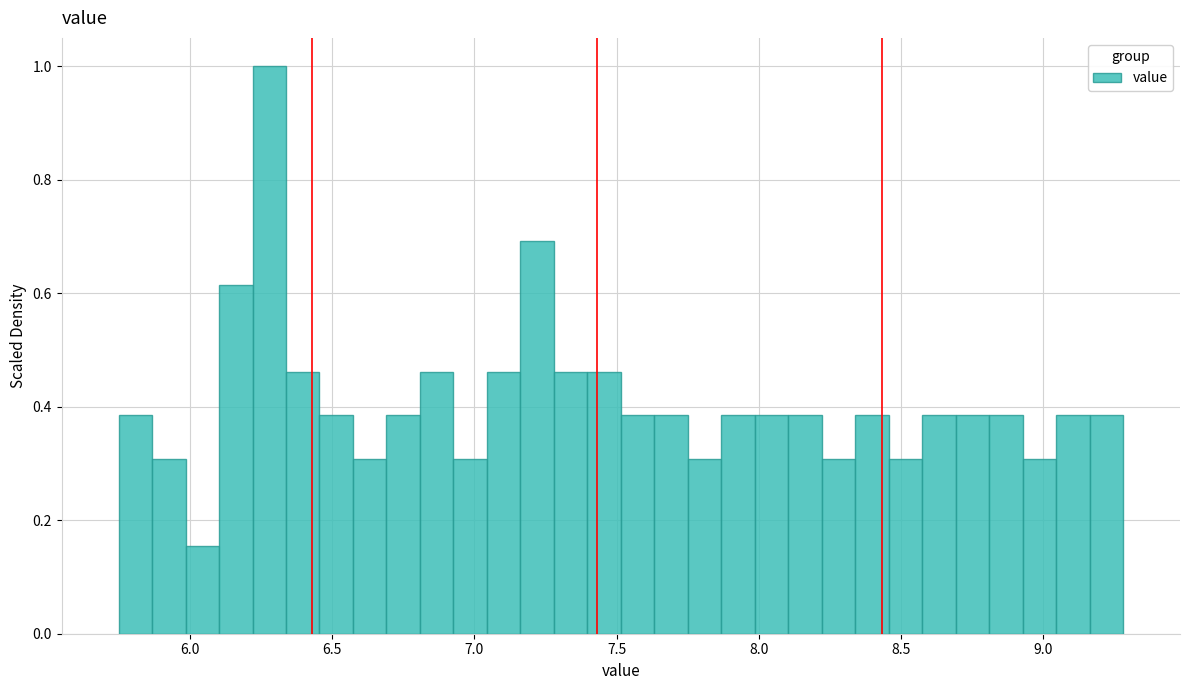

Around what value on the x-axis is the tallest bar? Give the approximate position of its centre, as read against the axis.

6.30